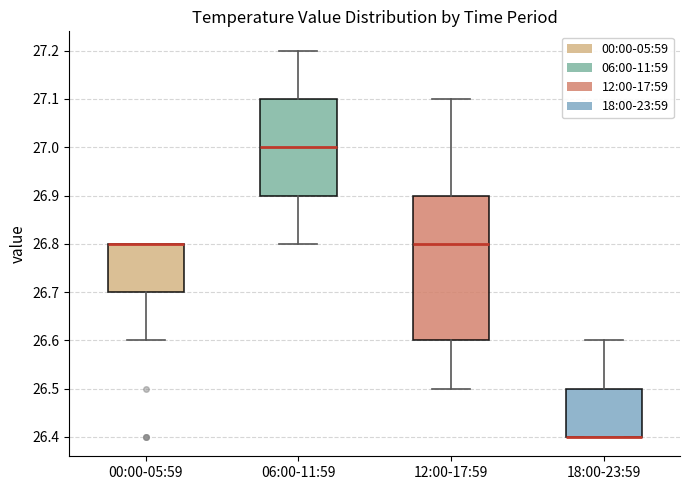

Where does the lower whisker of the box for 06:00-11:59 end on the y-axis? The values are not printed on the chart, so give them approximately, as read against the axis.

26.8